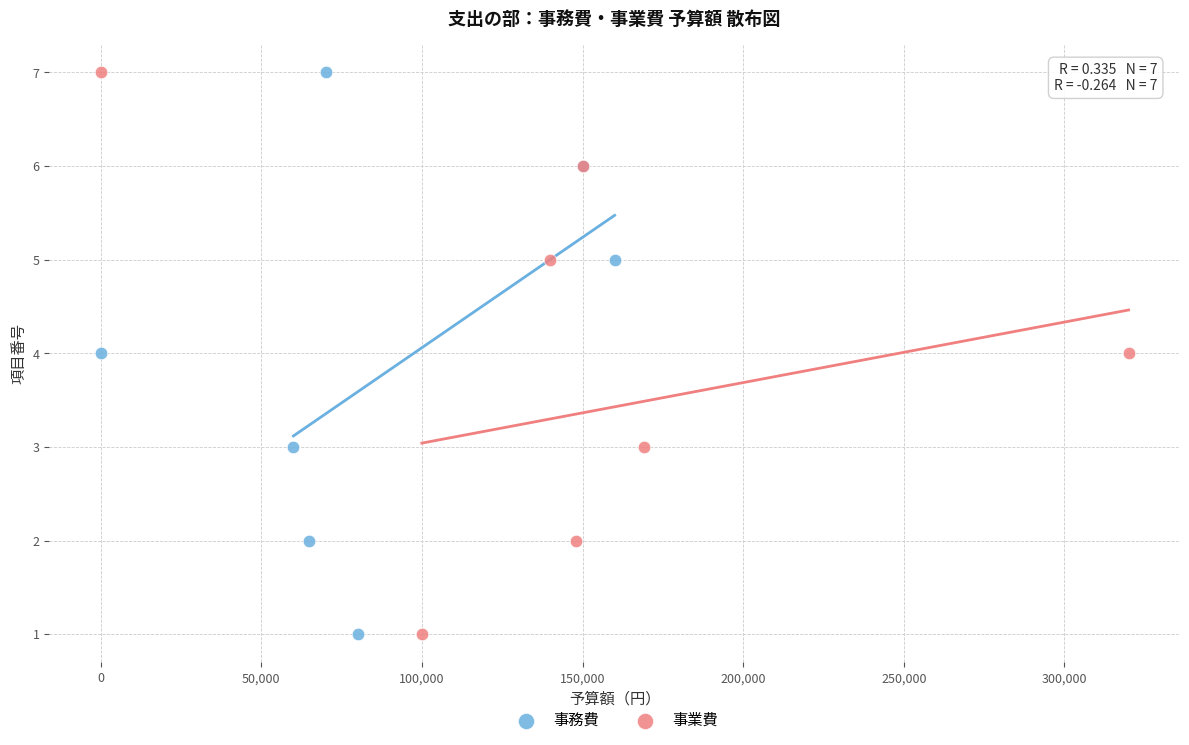

What are all the series names shown in the legend?

事務費, 事業費